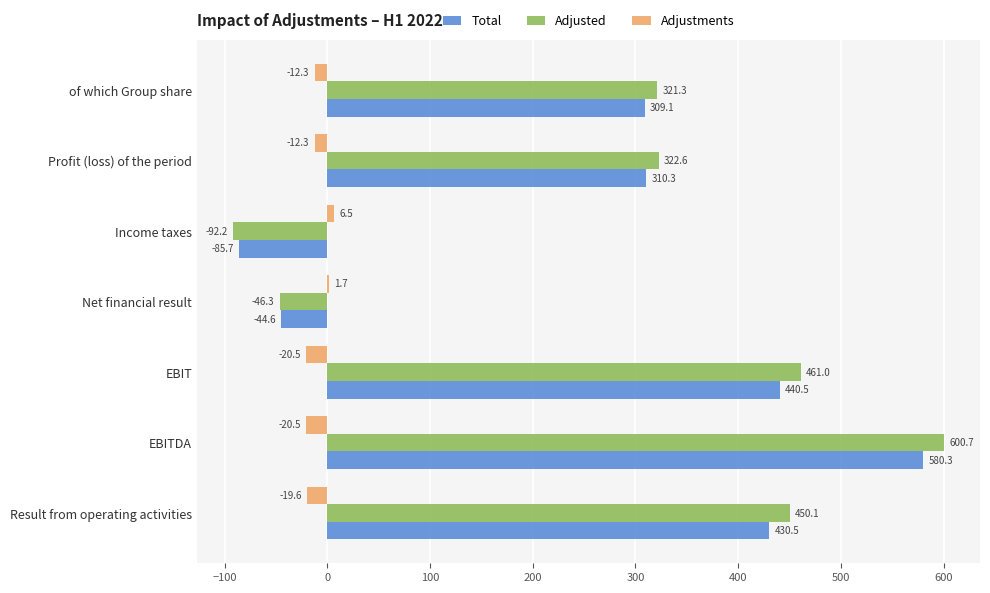

Between EBIT and Profit (loss) of the period, which series saw the biggest shift?

Adjusted